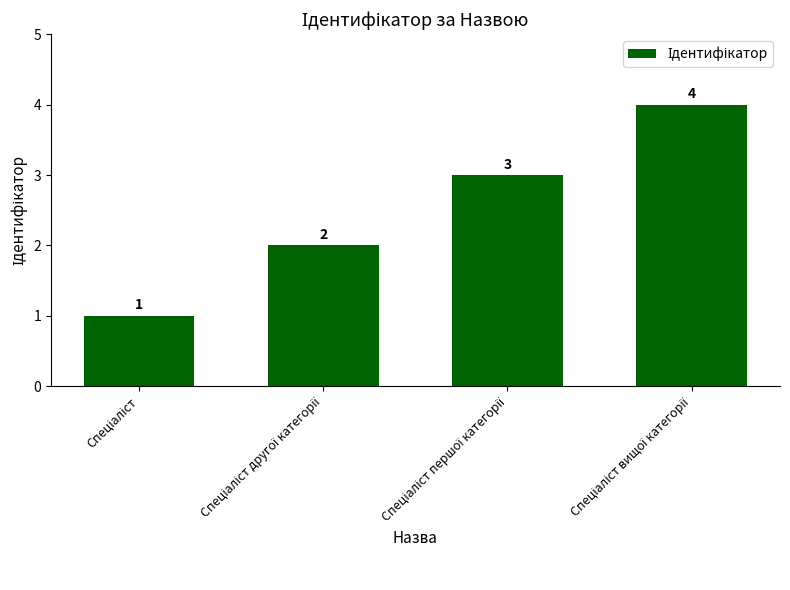

How many values are between 2 and 4?

3